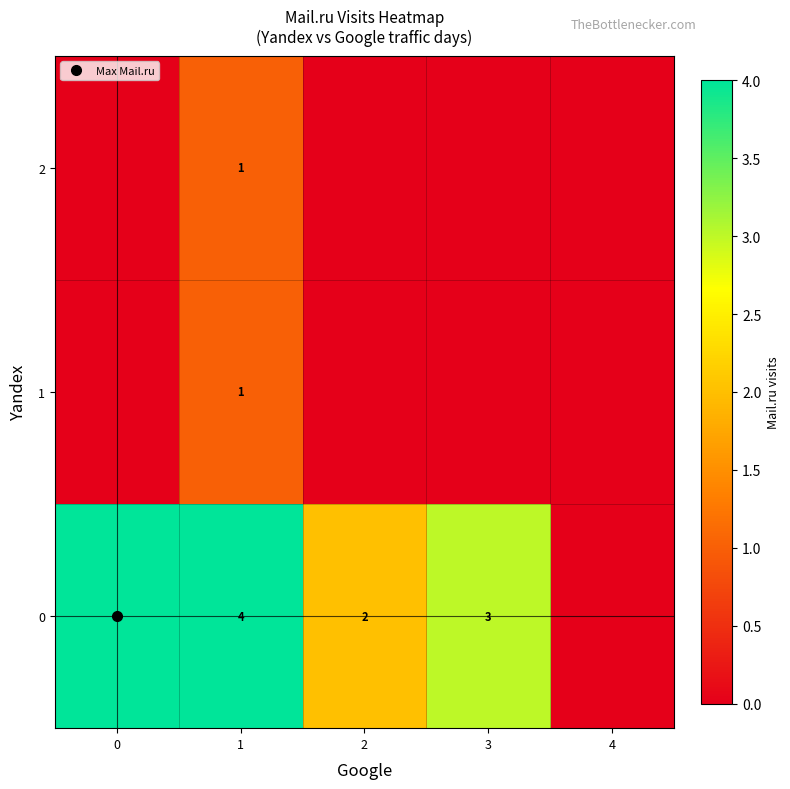

How many data points in 0 are less than 3?

2